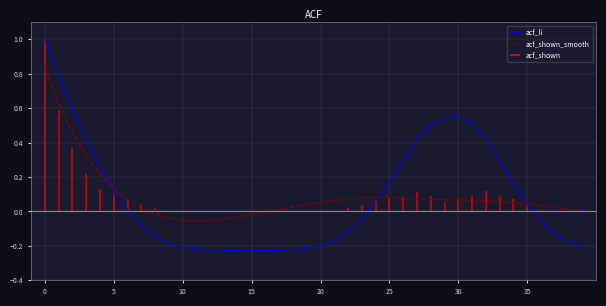

At which category does acf_shown_smooth reach its first local valley?

11